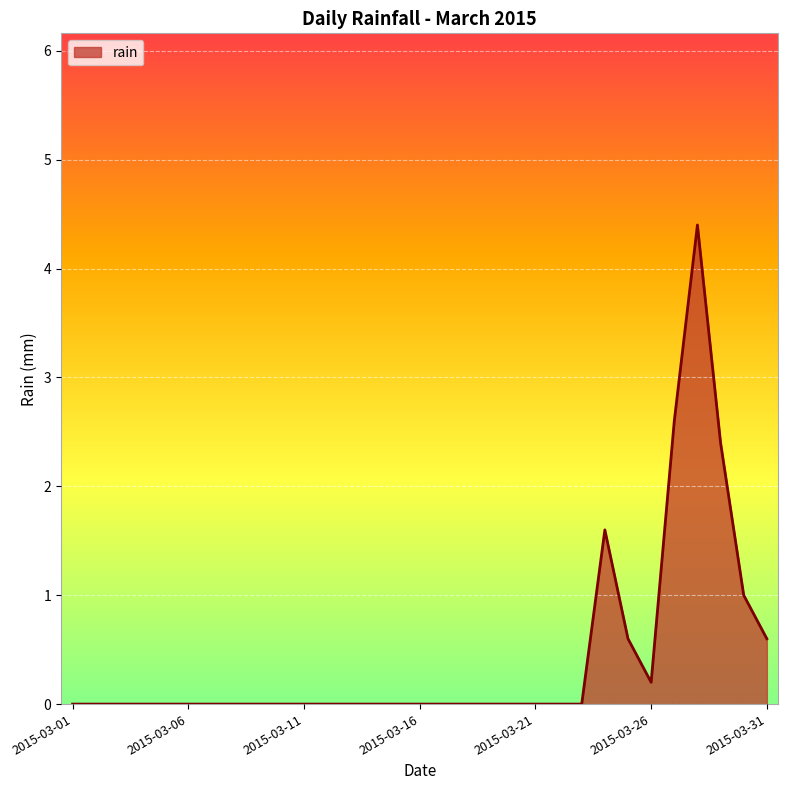

How many series are shown in this chart?

1